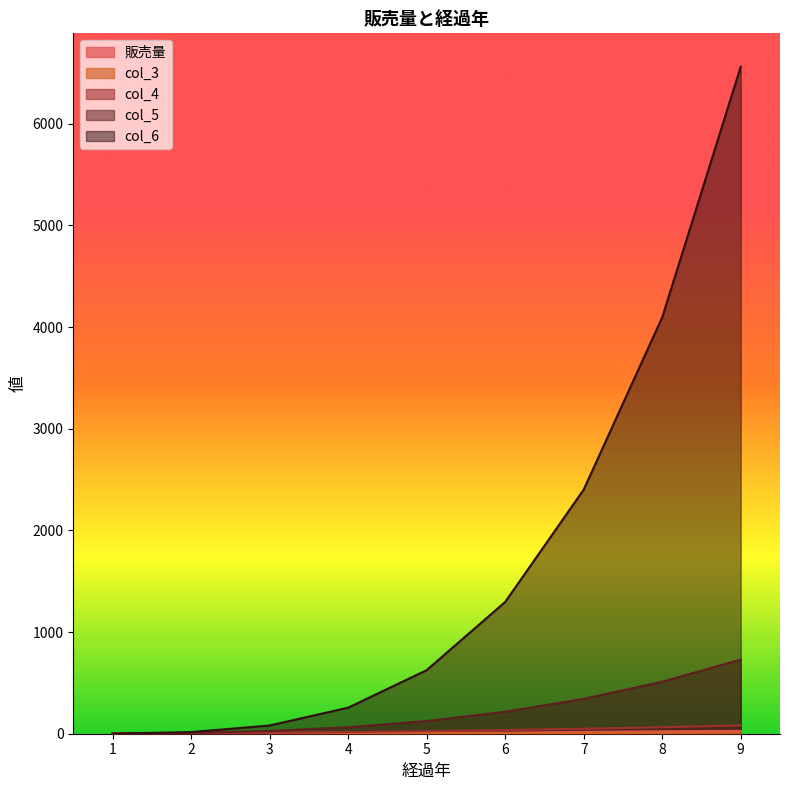

How many data points in col_5 are less than 125?

4